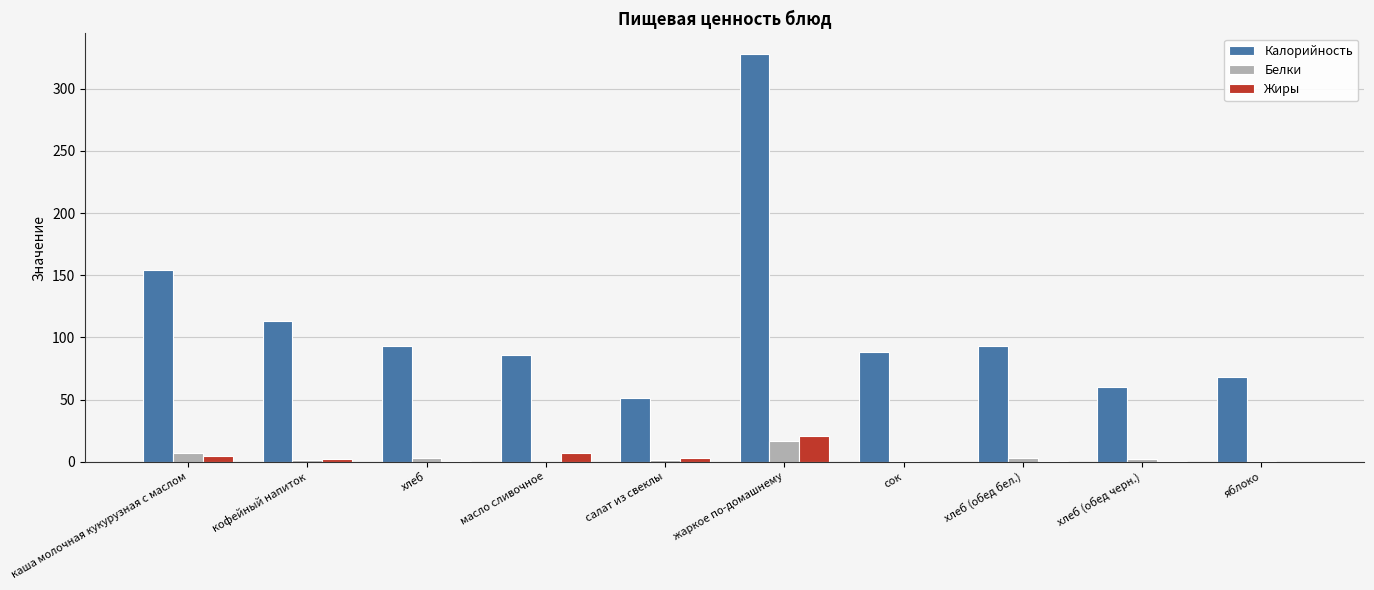

Are the bars grouped side by side (vs. stacked)?

Yes